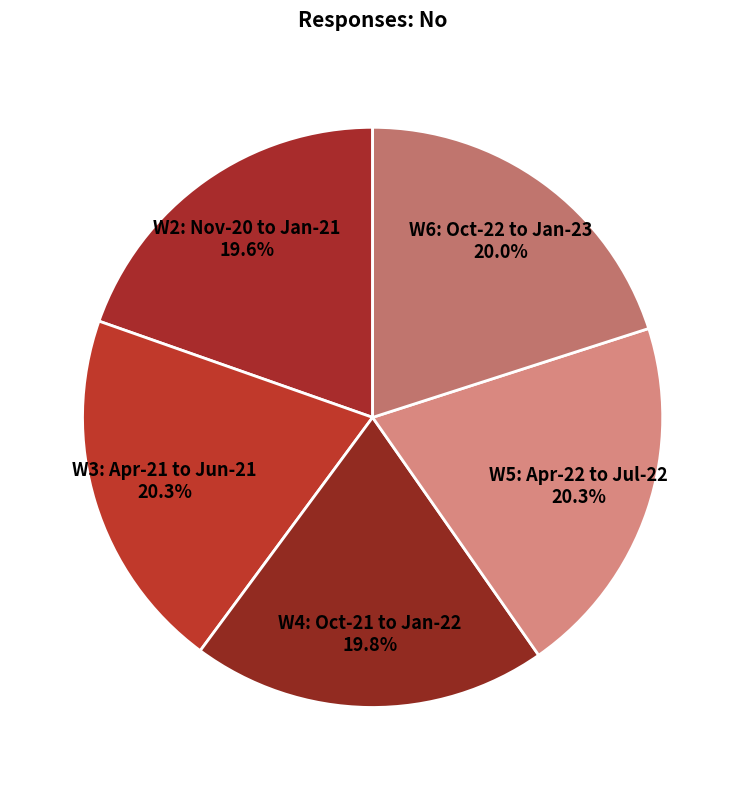

To the nearest percent, what is the combined percentage of W5: Apr-22 to Jul-22 and W2: Nov-20 to Jan-21?

40%